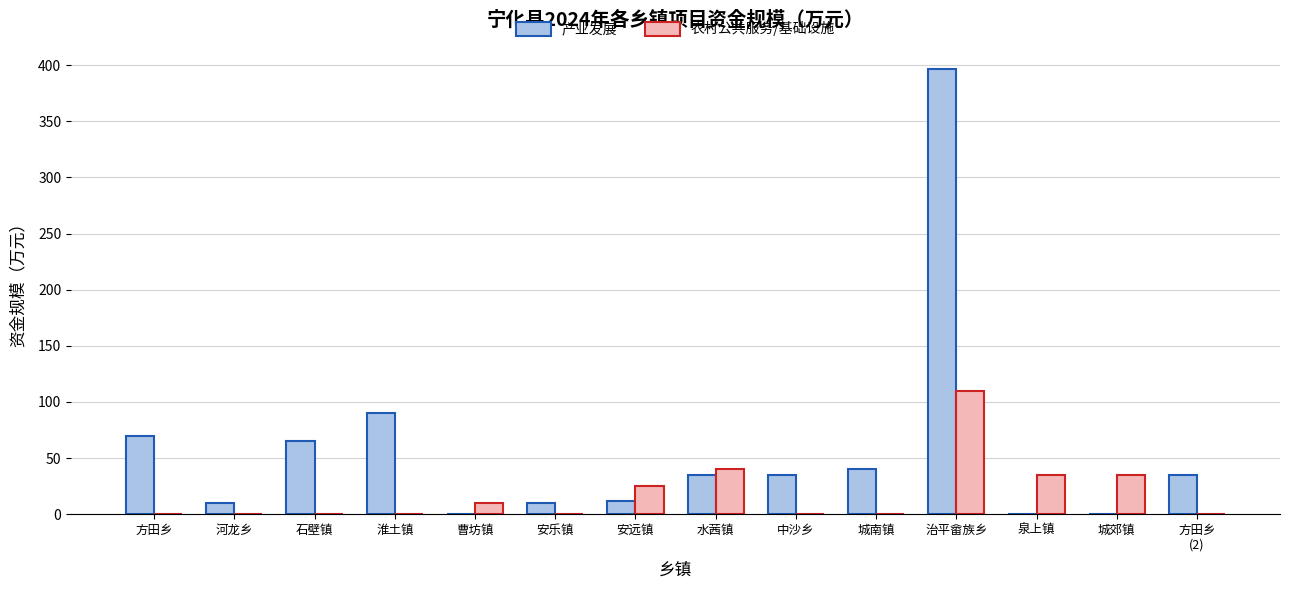

Reading right to left, what are all the values shown in this chart?

产业发展: 方田乡
(2)=35	城郊镇=0	泉上镇=0	治平畲族乡=397	城南镇=40	中沙乡=35	水茜镇=35	安远镇=12	安乐镇=10	曹坊镇=0	淮土镇=90	石壁镇=65	河龙乡=10	方田乡=70
农村公共服务/基础设施: 方田乡
(2)=0	城郊镇=35	泉上镇=35	治平畲族乡=110	城南镇=0	中沙乡=0	水茜镇=40	安远镇=25	安乐镇=0	曹坊镇=10	淮土镇=0	石壁镇=0	河龙乡=0	方田乡=0